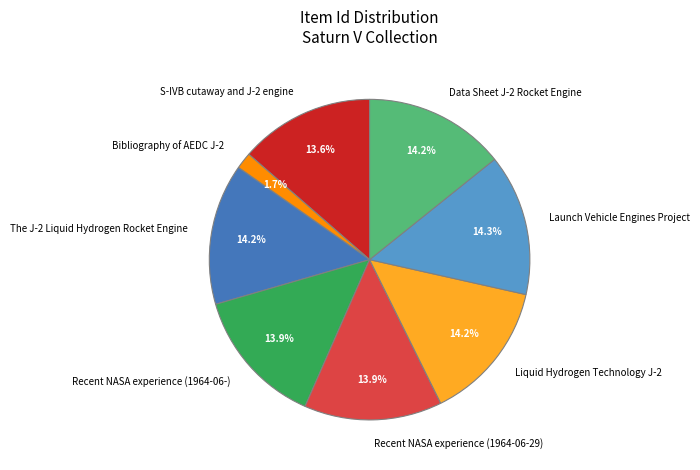

What is the smallest slice in the pie chart?

Bibliography of AEDC J-2